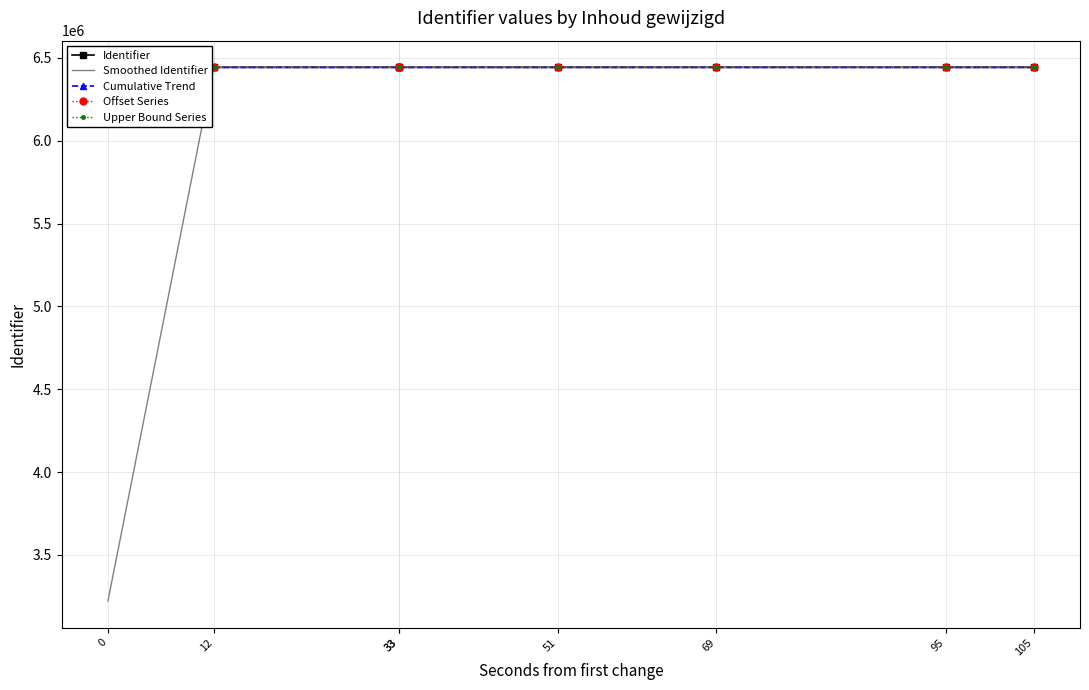

Where is Upper Bound Series nearest to the value 6443481?

51